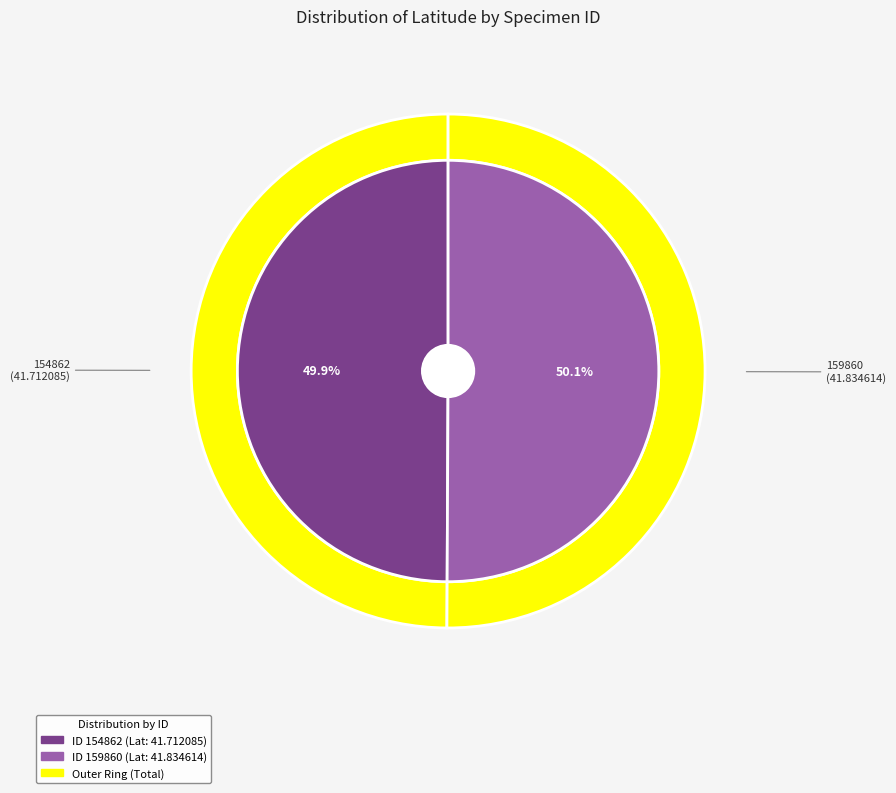

How much of the chart is everything except 154862?

50.1%